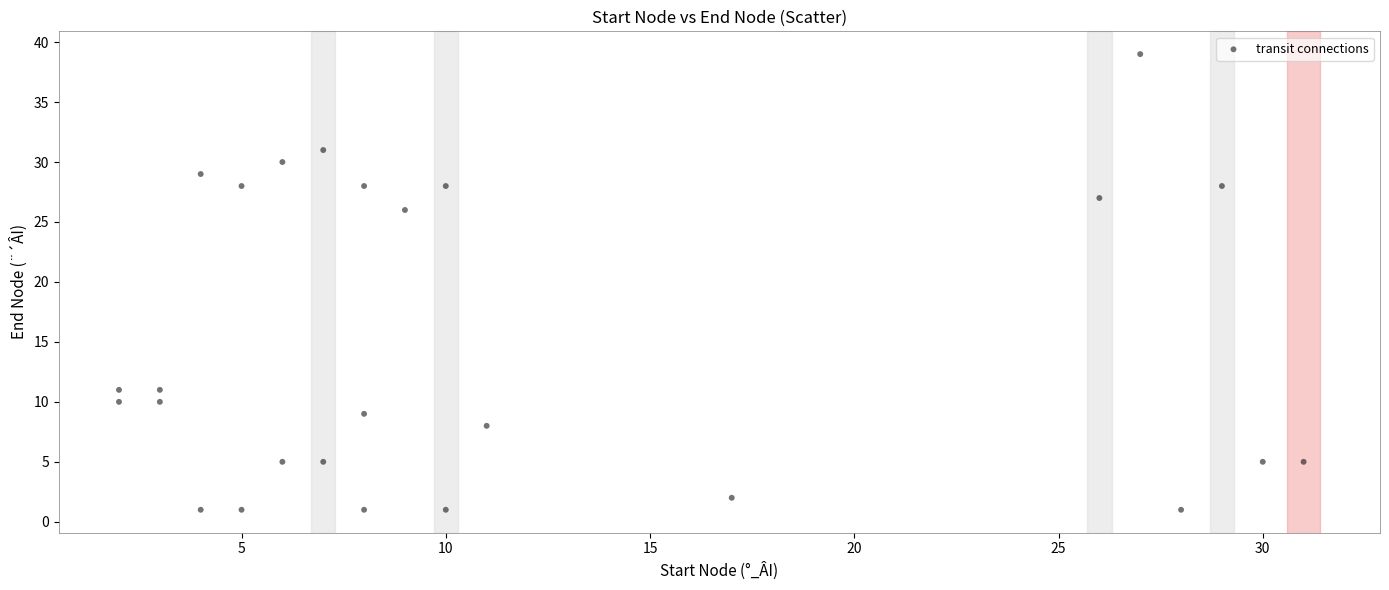

What Y value in the scatter plot is closest to 20?

26